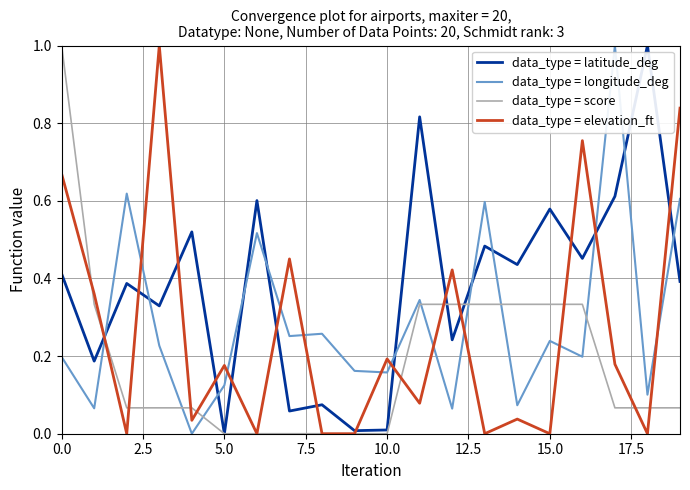

Rank the series by their average value, from lowest to highest.

data_type = score, data_type = elevation_ft, data_type = longitude_deg, data_type = latitude_deg